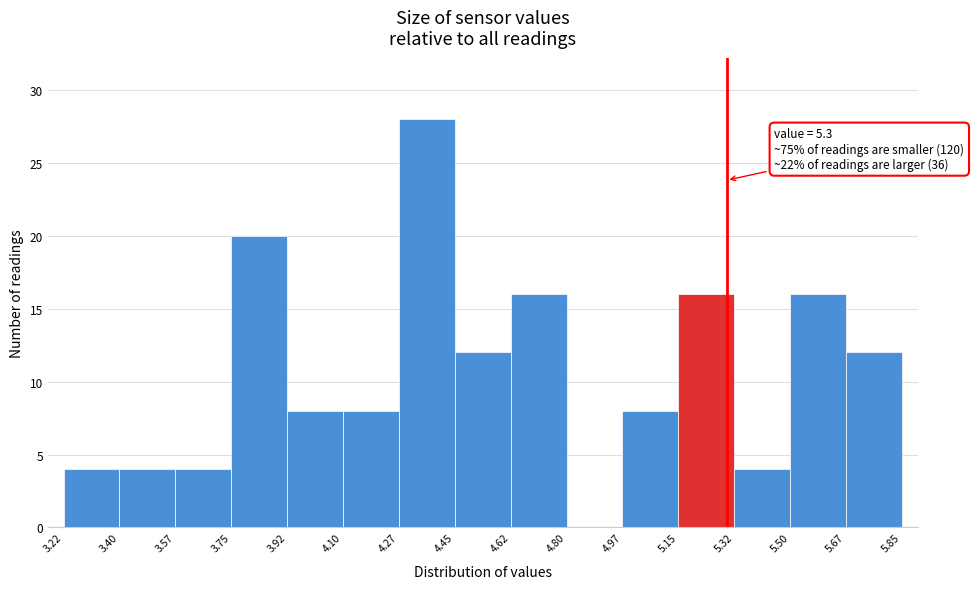

Which range on the x-axis has the tallest bar?

4.27 to 4.45